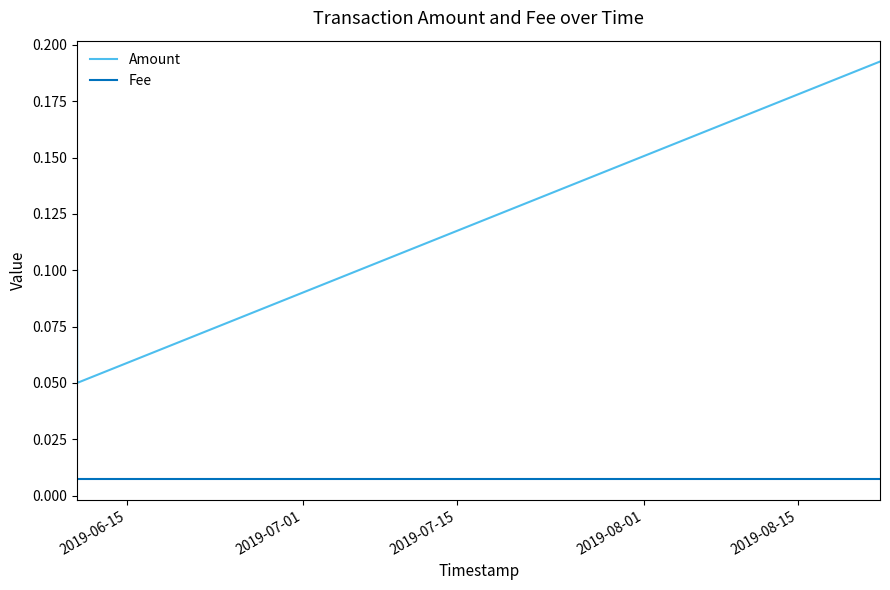

True or false: Fee and Amount cross at least once.

False